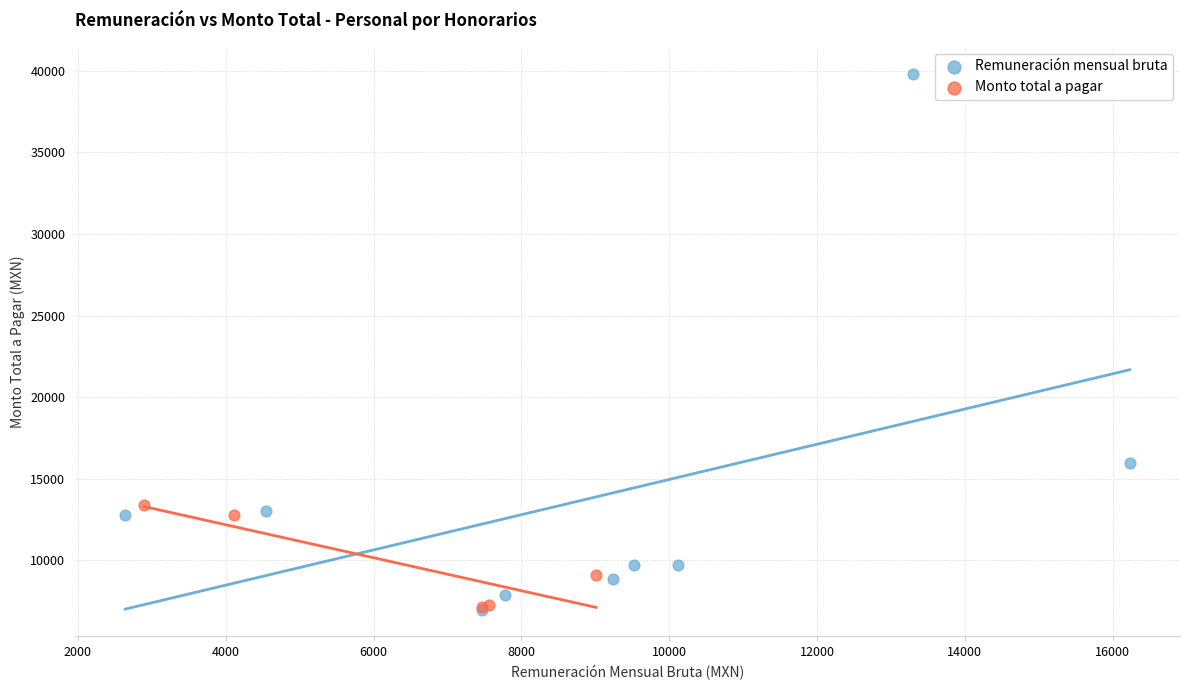

Which series has the largest Y range (max minus min)?

Remuneración mensual bruta